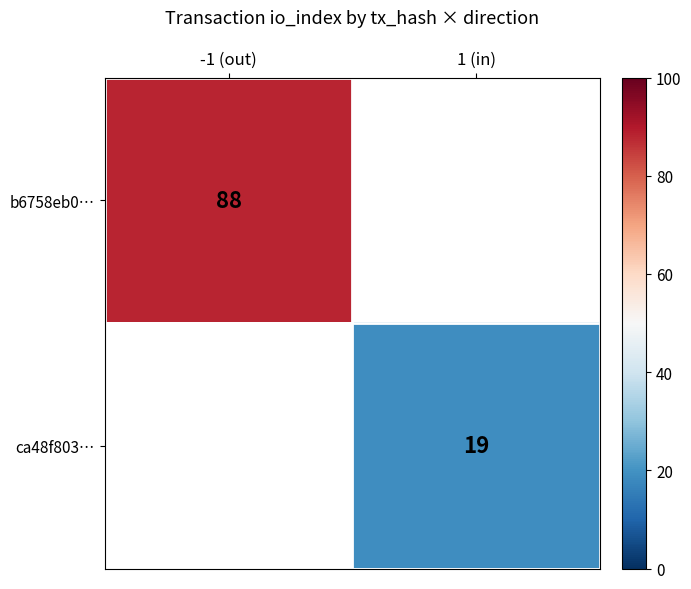

True or false: b6758eb0… has a value of 88 at -1 (out).

True